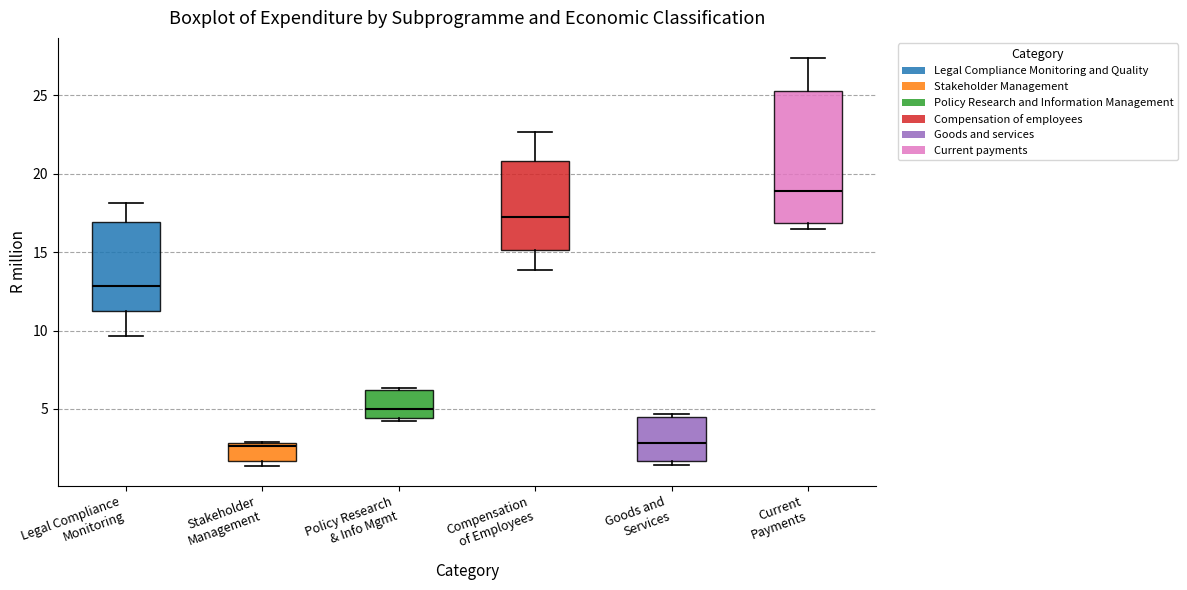

Which box is the tallest, from its lower edge to its upper edge?

Current Payments